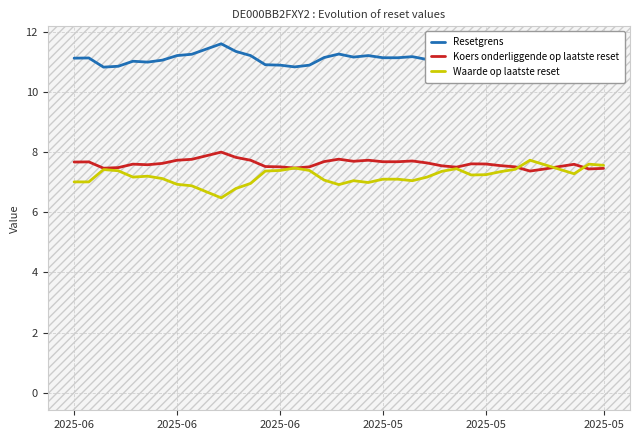

What is the sum of all Waarde op laatste reset values?

266.4